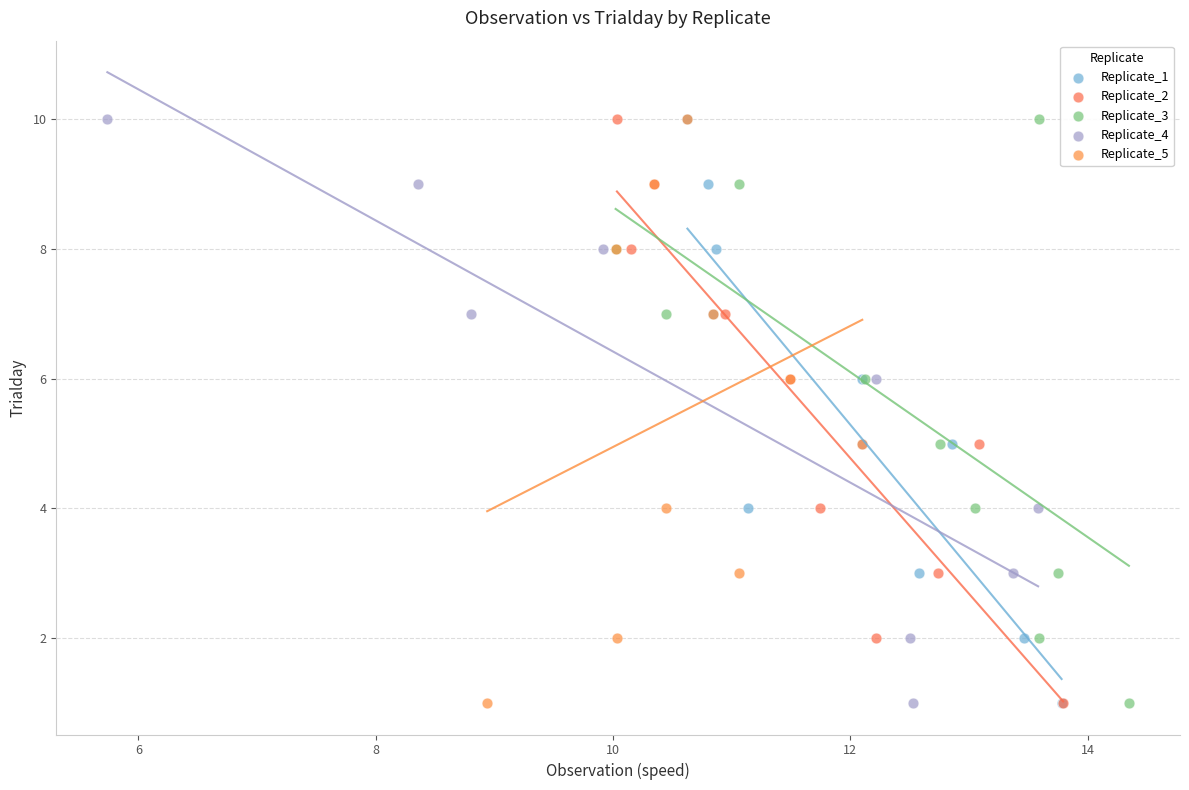

What are all the series names shown in the legend?

Replicate_1, Replicate_2, Replicate_3, Replicate_4, Replicate_5